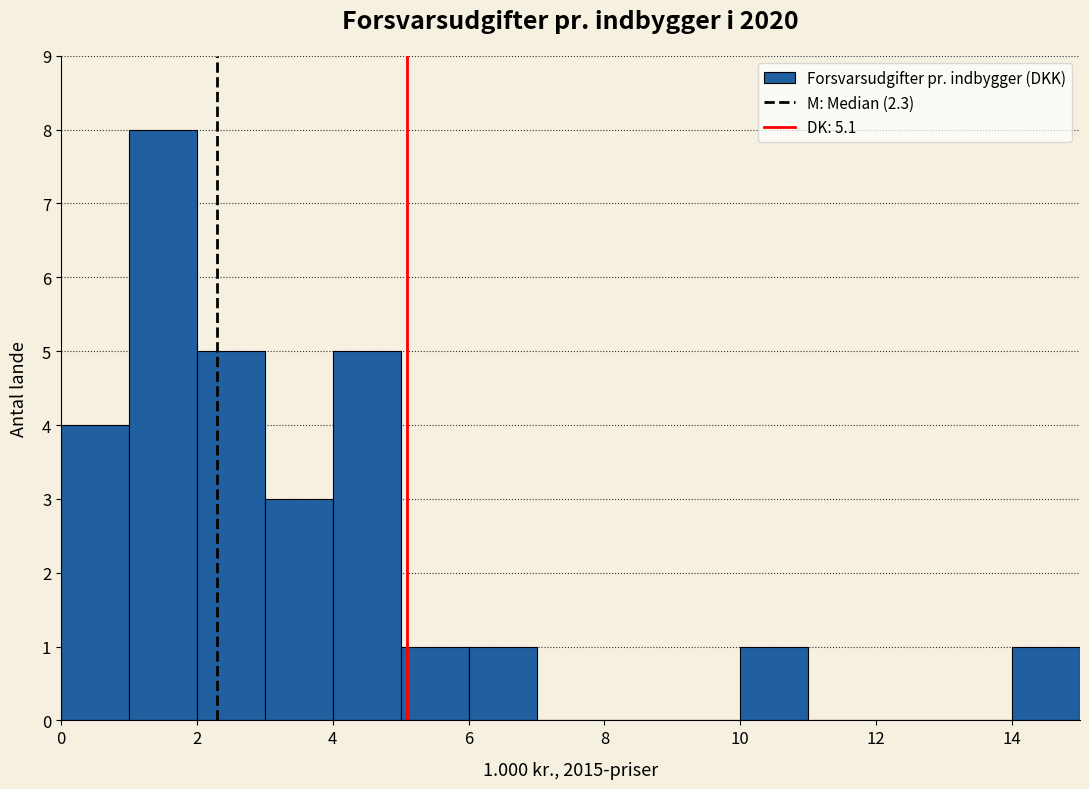

Over which range of the x-axis is the bar tallest?

1 to 2